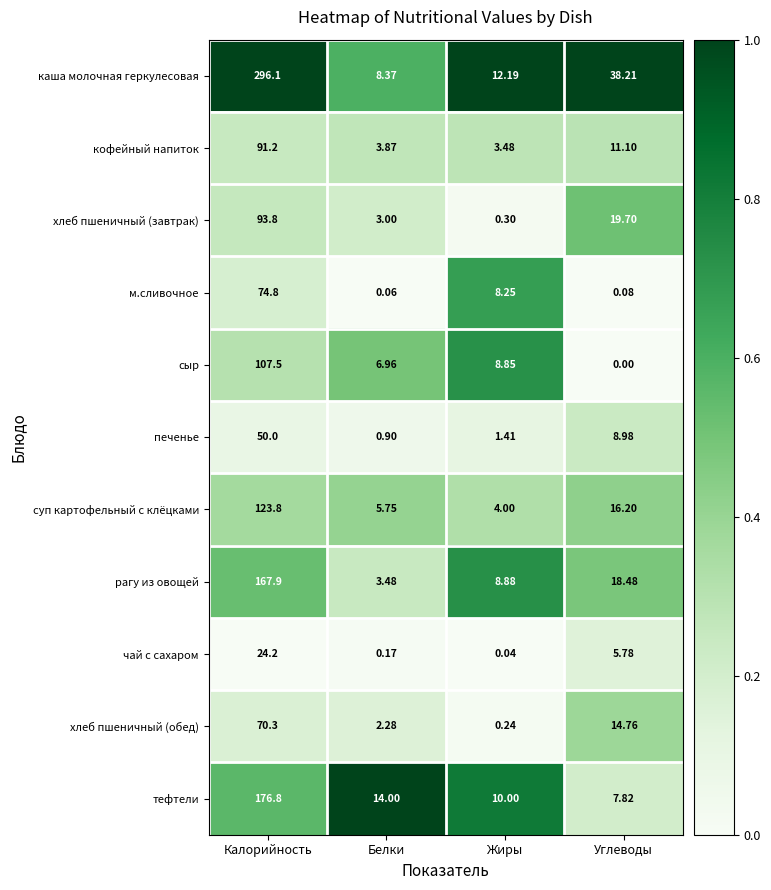

Where does the хлеб пшеничный (обед) series first go above 14?

Калорийность